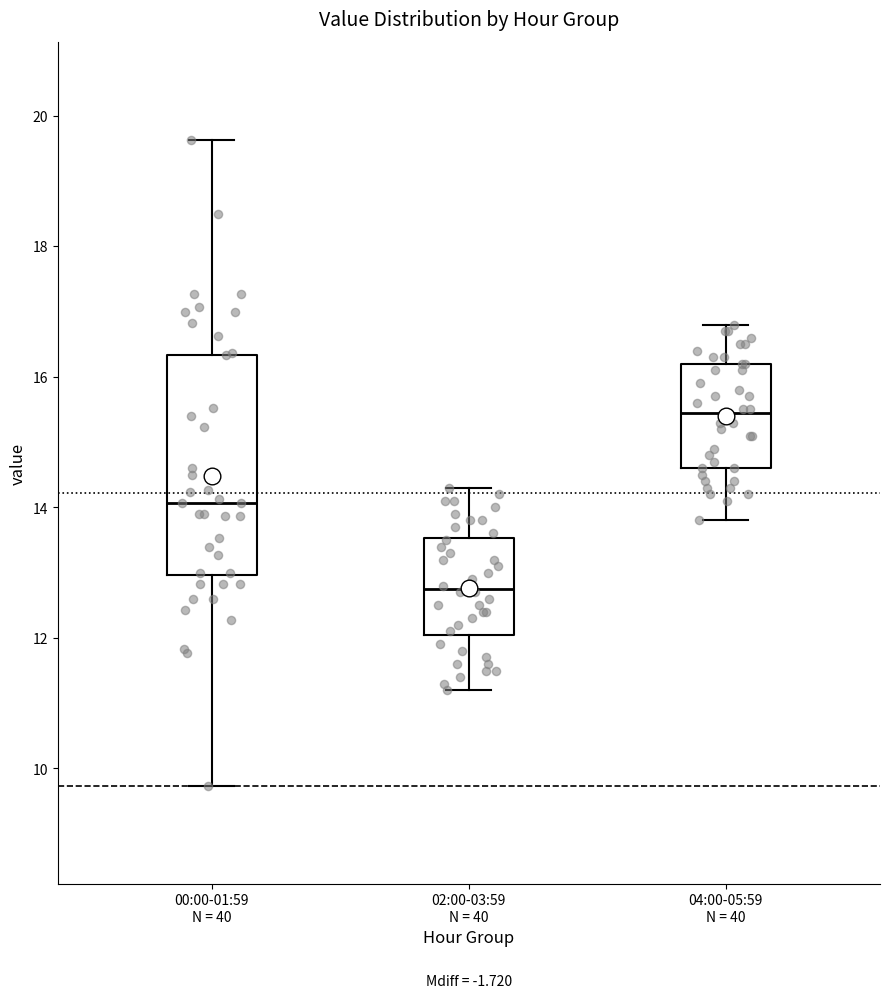

Reading left to right, transcribe this box plot: for each box, give where its median line is, the range the box spans, and where its two whiskers end, as read against the y-axis. The values are not printed on the chart, so give them approximately, as read against the axis.

00:00-01:59 N = 40: median 14.0, box 13.0 to 16.4, whiskers 9.8 to 19.6
02:00-03:59 N = 40: median 12.8, box 12.0 to 13.6, whiskers 11.2 to 14.4
04:00-05:59 N = 40: median 15.4, box 14.6 to 16.2, whiskers 13.8 to 16.8